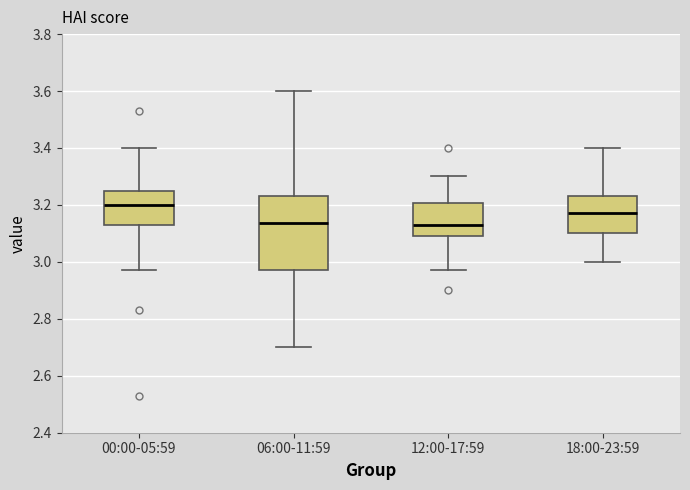

Reading left to right, transcribe this box plot: for each box, give where its median line is, the range the box spans, and where its two whiskers end, as read against the y-axis. The values are not printed on the chart, so give them approximately, as read against the axis.

00:00-05:59: median 3.20, box 3.14 to 3.24, whiskers 2.98 to 3.40
06:00-11:59: median 3.14, box 2.98 to 3.24, whiskers 2.70 to 3.60
12:00-17:59: median 3.14, box 3.10 to 3.20, whiskers 2.98 to 3.30
18:00-23:59: median 3.18, box 3.10 to 3.24, whiskers 3.00 to 3.40